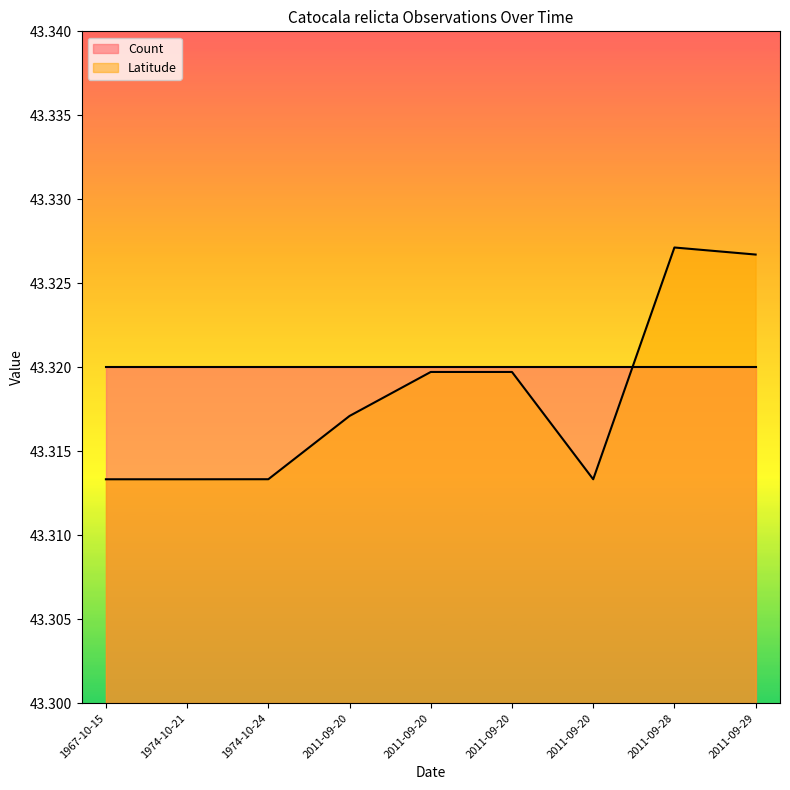

Between 2011-09-20 and 2011-09-29, which is larger?

2011-09-20